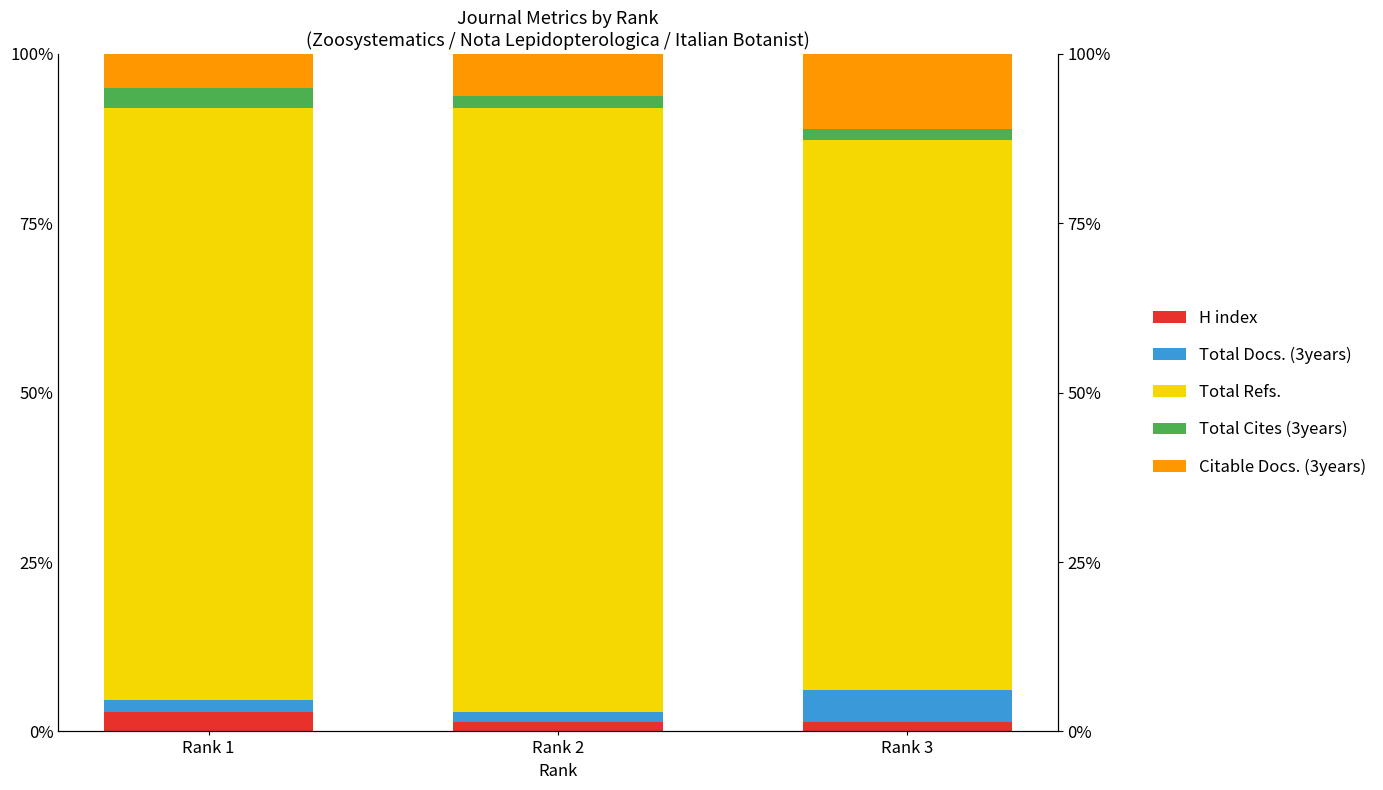

What are all the series names shown in the legend?

H index, Total Docs. (3years), Total Refs., Total Cites (3years), Citable Docs. (3years)